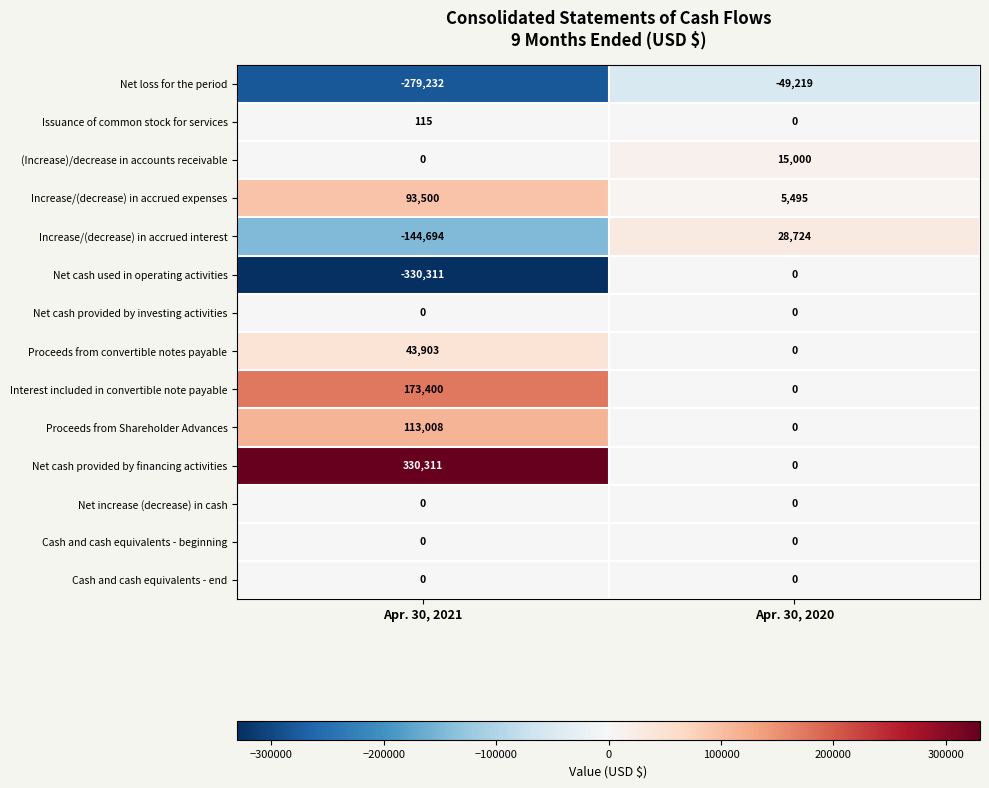

At how many categories does at least one series exceed 182938?

1